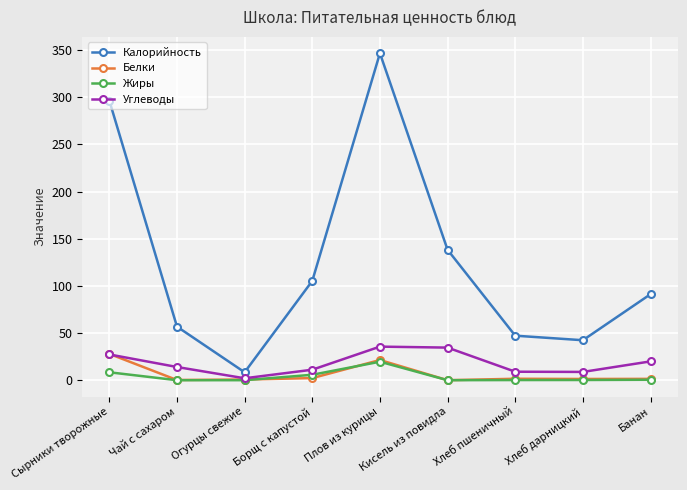

What is the difference between the Жиры values at Борщ с капустой and Сырники творожные?

2.6